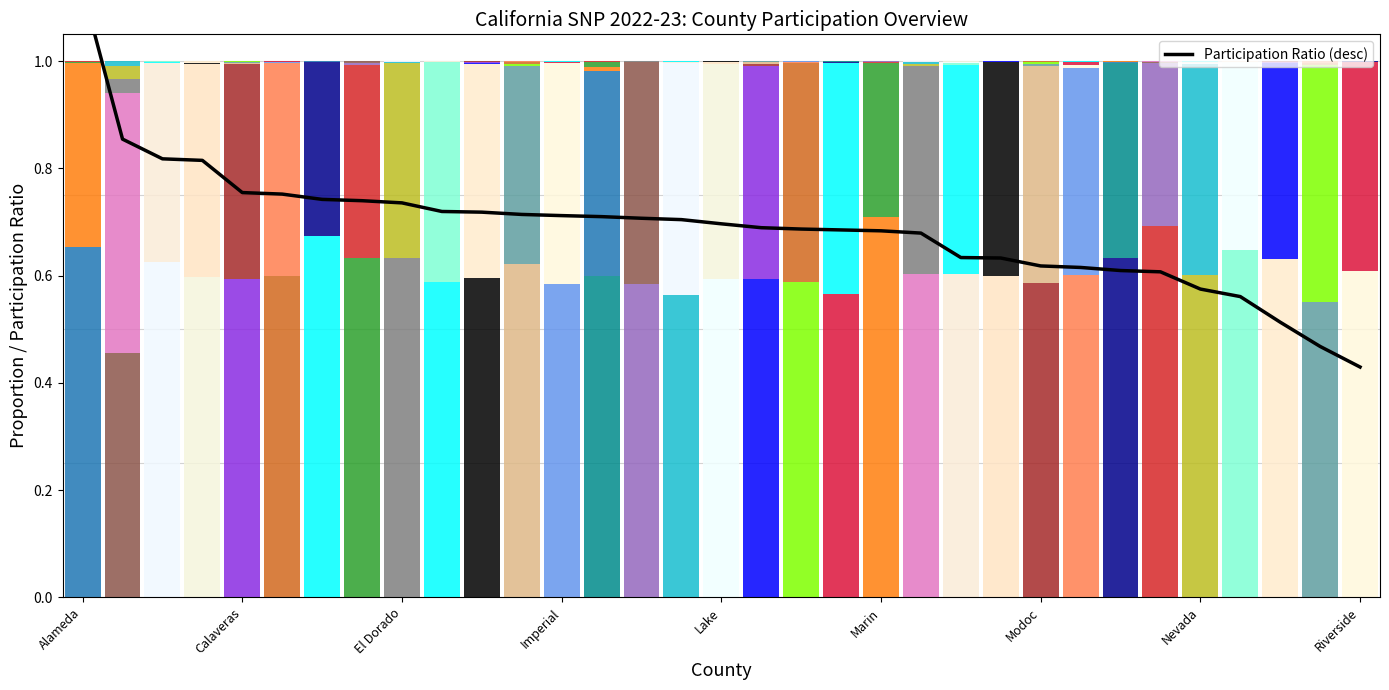

Reading left to right, transcribe all the data shown in this chart.

1.1	0.9	0.8	0.8	0.8	0.8	0.7	0.7	0.7	0.7	0.7	0.7	0.7	0.7	0.7	0.7	0.7	0.7	0.7	0.7	0.7	0.7	0.6	0.6	0.6	0.6	0.6	0.6	0.6	0.6	0.5	0.5	0.4